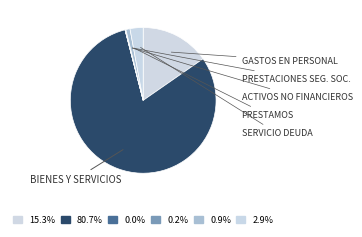

Rank the categories by value from highest to lowest.

BIENES Y SERVICIOS DE CONSUMO, GASTOS EN PERSONAL, SERVICIO DE LA DEUDA, PRESTAMOS, ADQUISICION DE ACTIVOS NO FINANCIEROS, PRESTACIONES DE SEGURIDAD SOCIAL